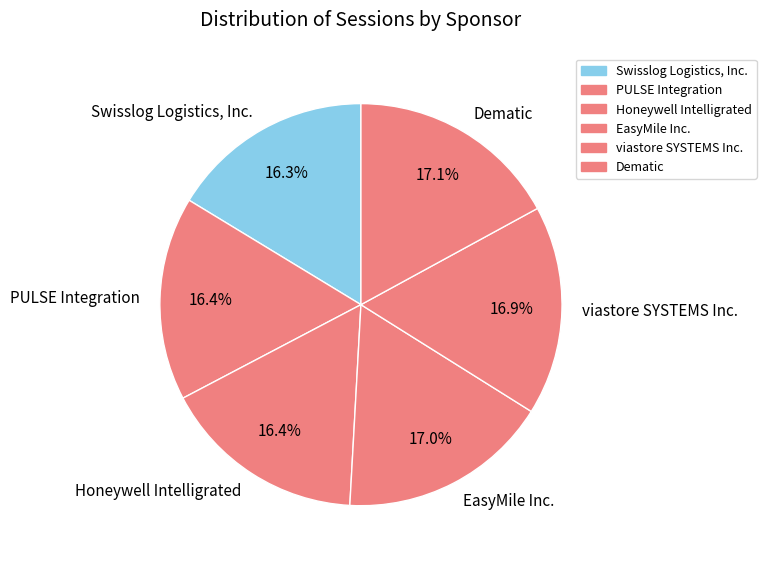

To the nearest percent, what is the average slice percentage?

17%